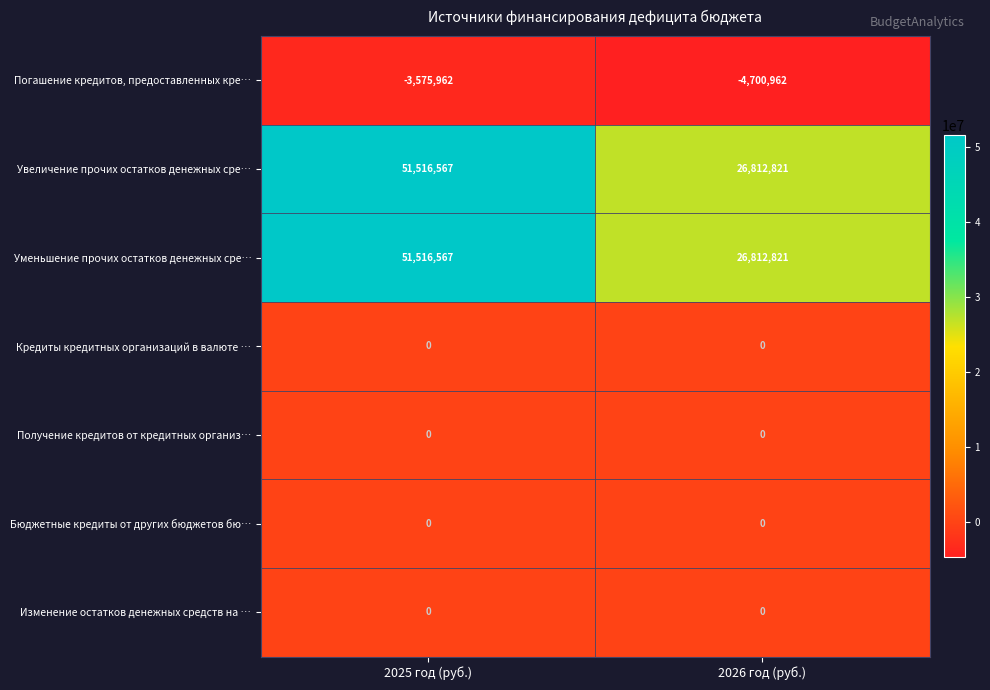

Rank the categories by Уменьшение прочих остатков денежных сре… value from lowest to highest.

2026 год (руб.), 2025 год (руб.)